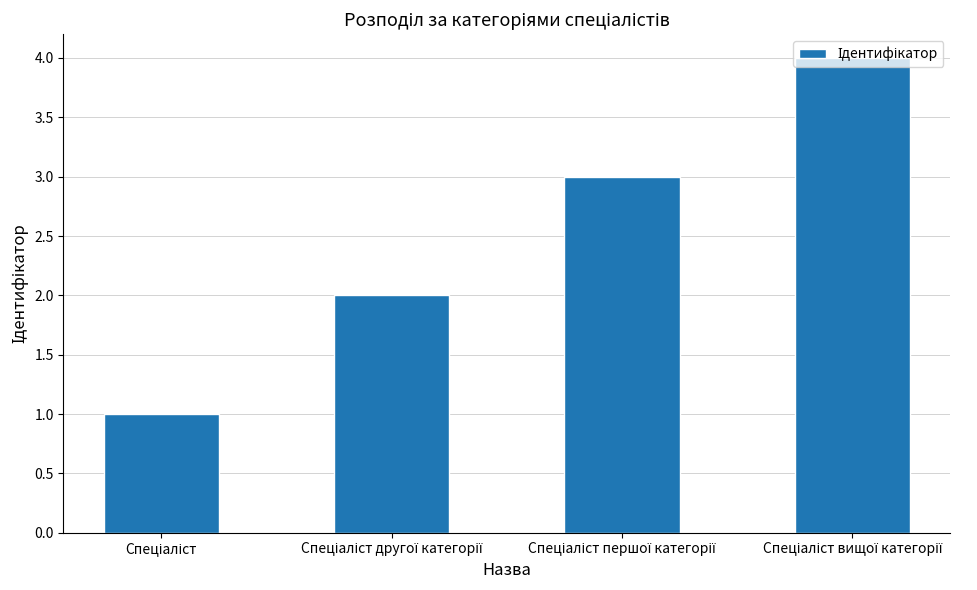

What is the maximum value shown in the chart?

4